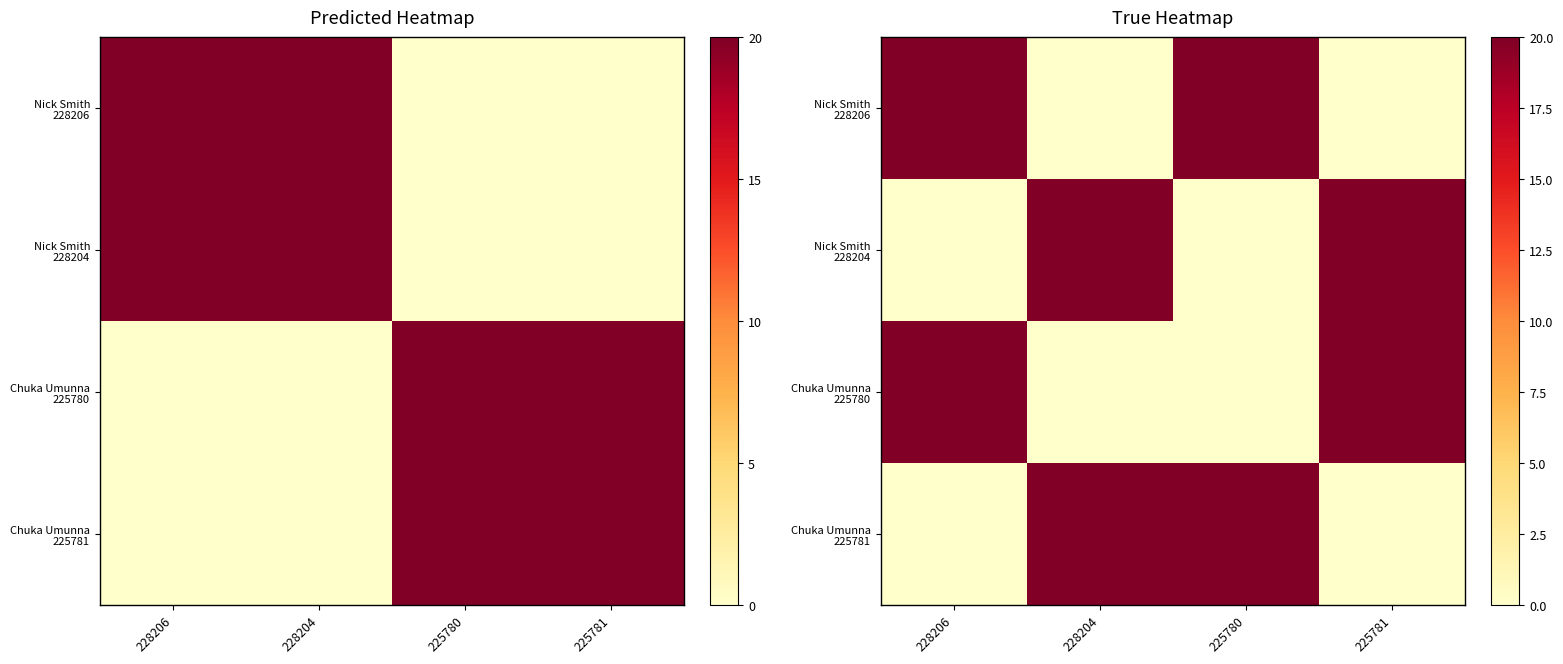

What is the difference between the highest and lowest values at 228204?

20.0